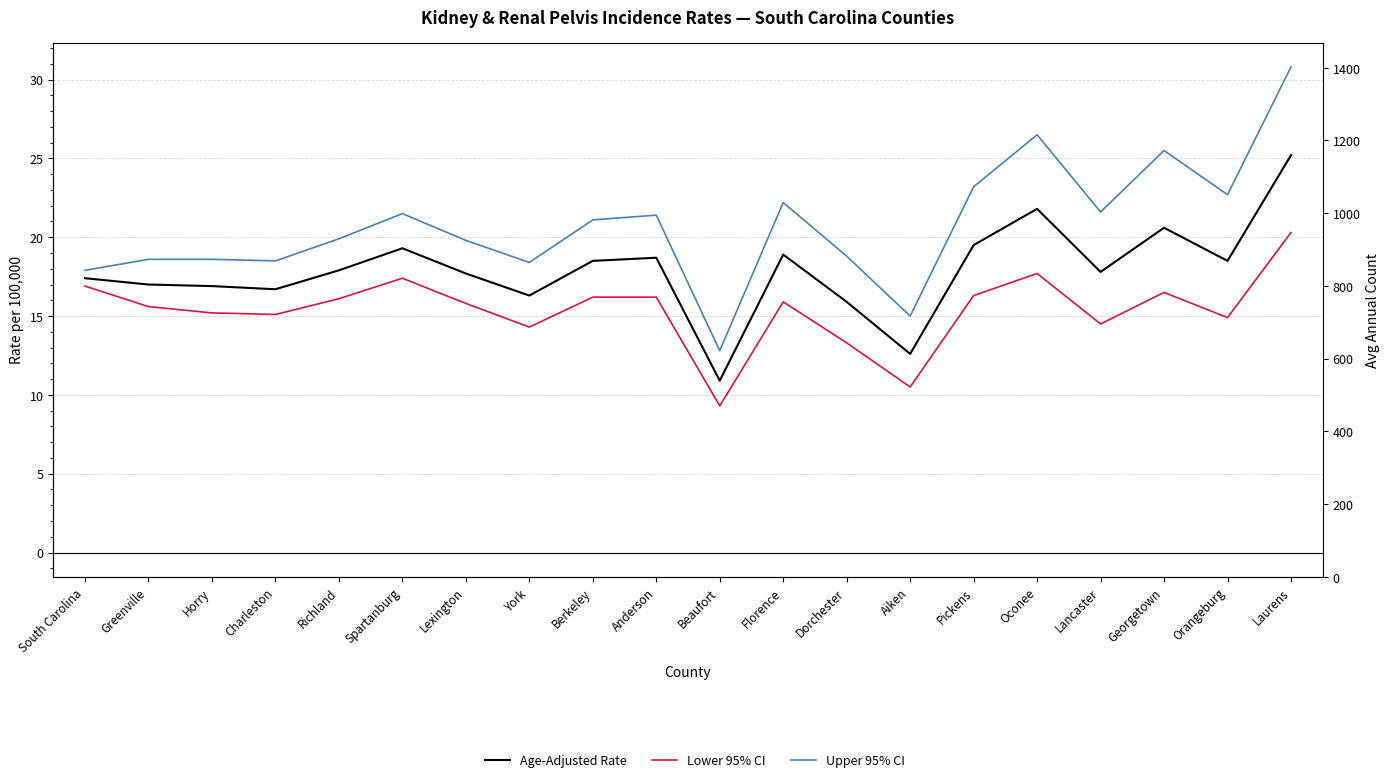

Does the chart have visible grid lines?

Yes